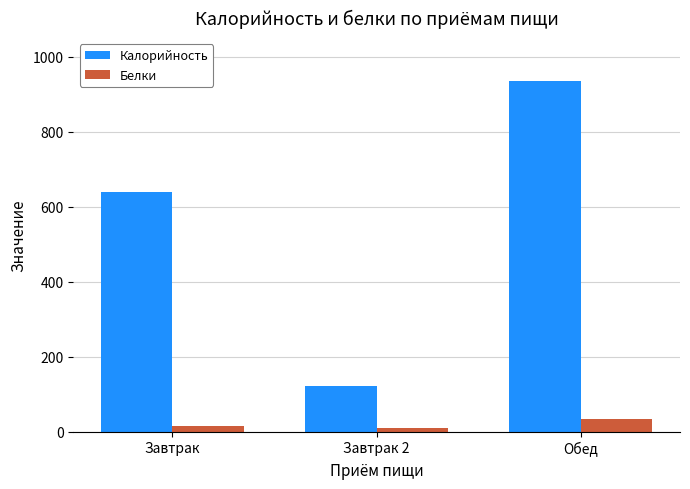

How many bars are there in total?

6